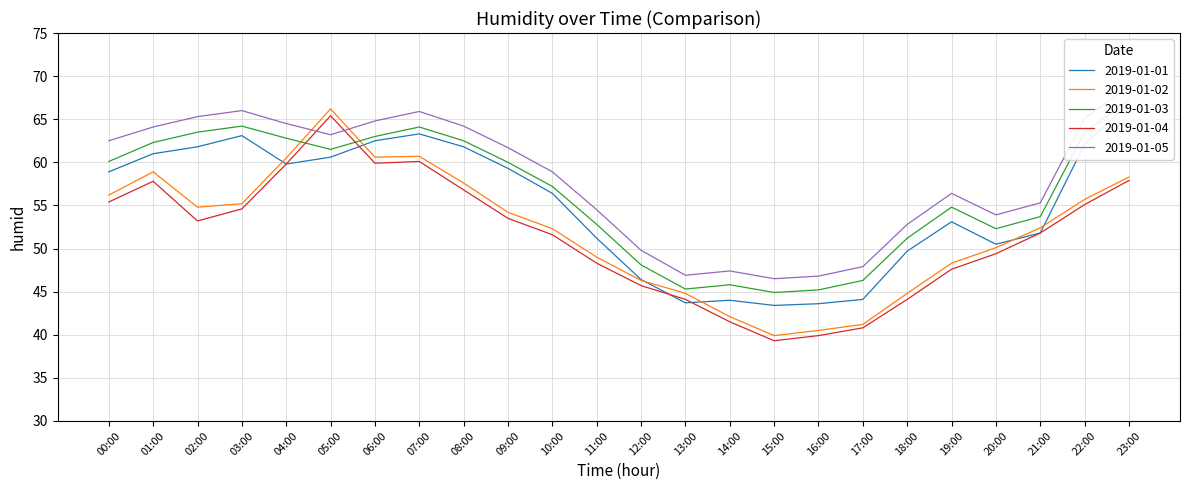

The value of 2019-01-05 at 23:00 is 68.8. True or false?

True